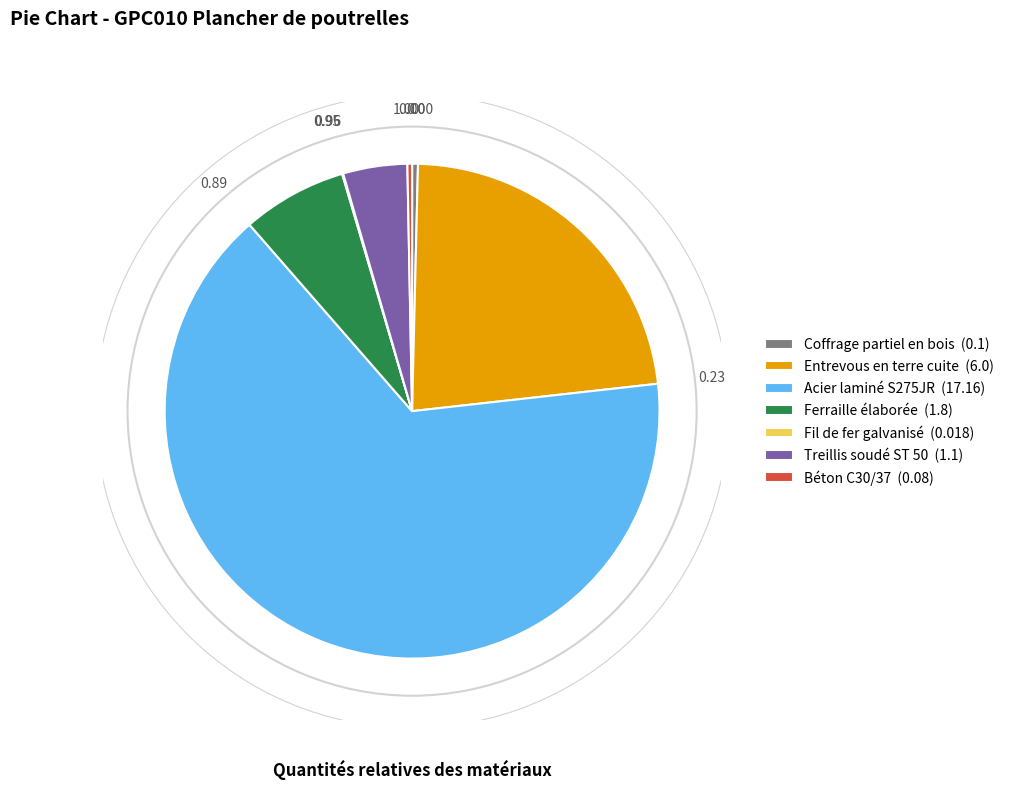

Is Acier laminé S275JR the majority of the pie?

Yes